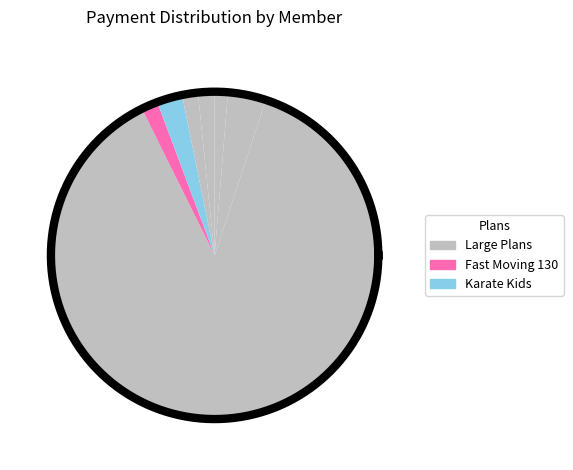

What percentage is the YDL-5612767 slice, to the nearest percent?

3%